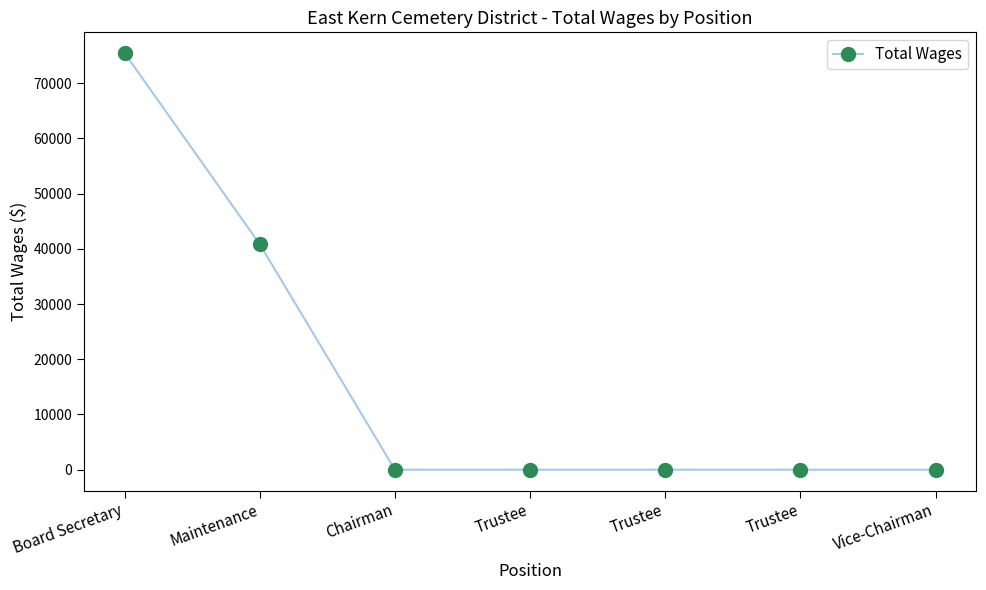

Between Trustee and Vice-Chairman, which is larger?

Trustee